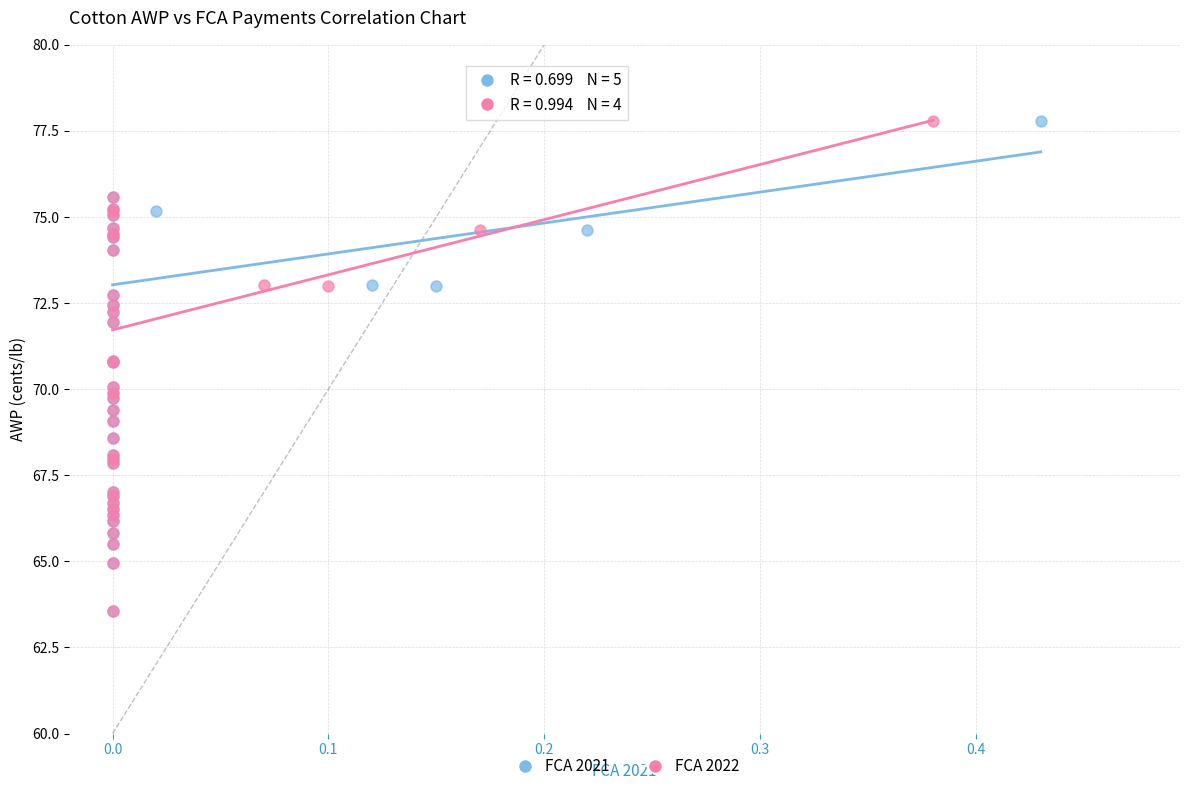

What are all the series names shown in the legend?

FCA 2021, FCA 2022